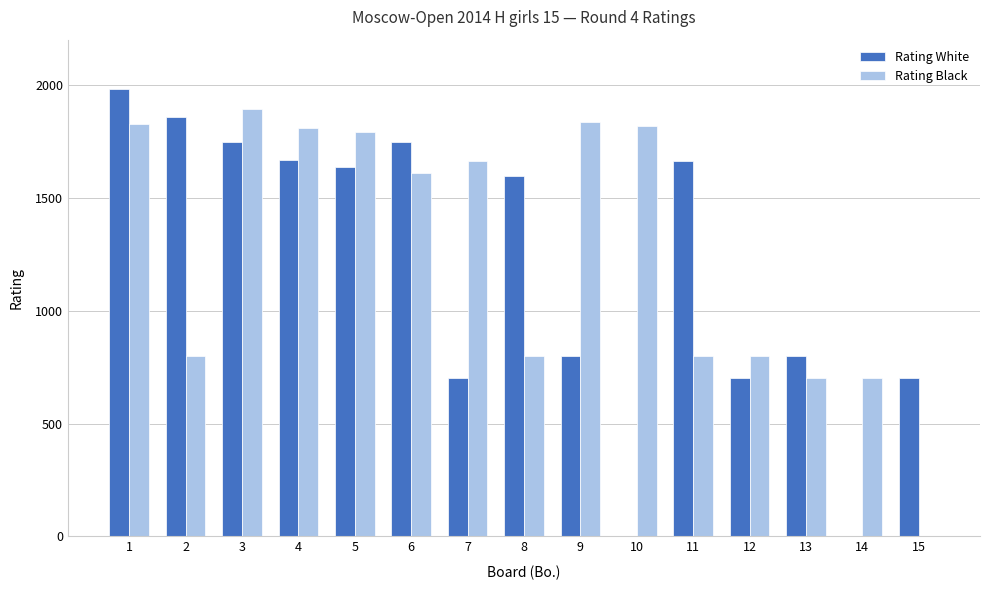

What is the sum of all Rating White values?

17586